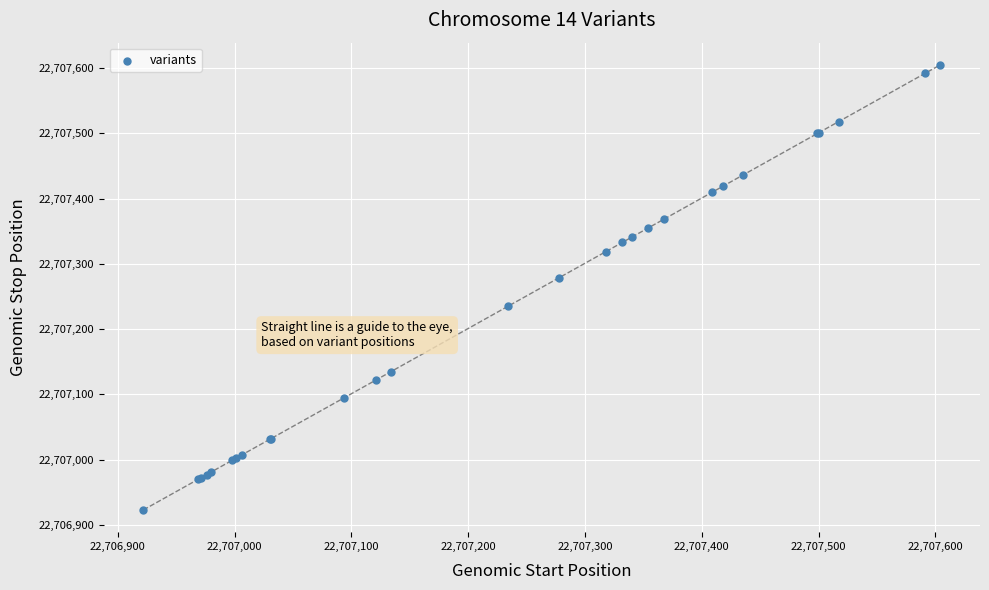

What Y value in the scatter plot is closest to 22707264?

22707279